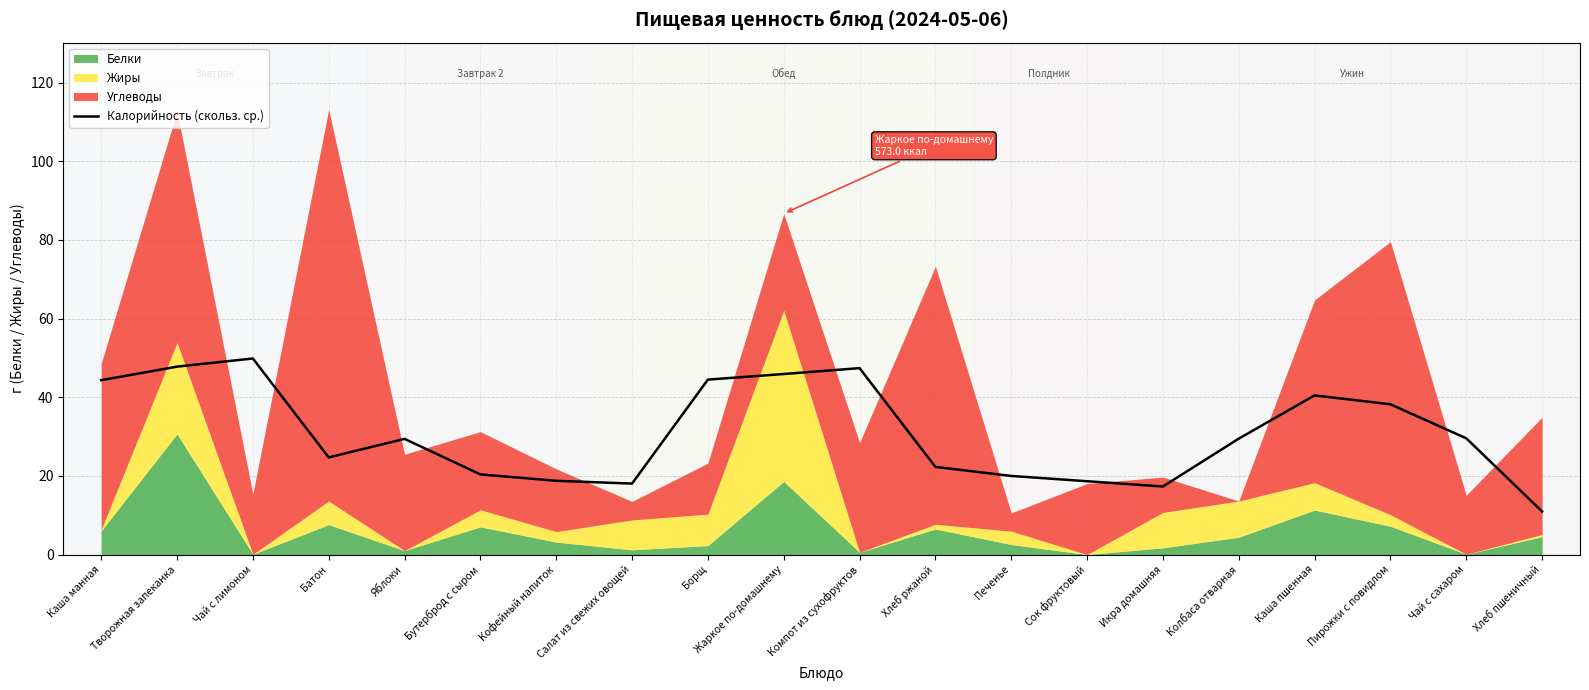

What is the average value?

30.9